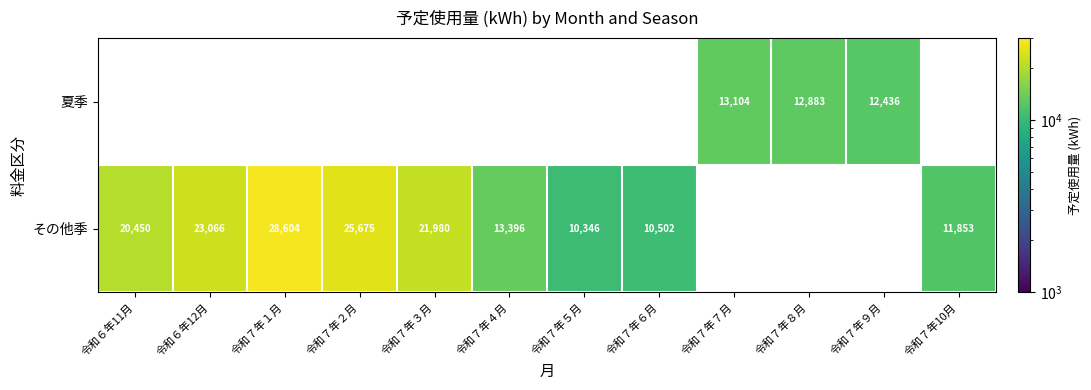

At which category does the chart reach its minimum across all series?

令和７年５月